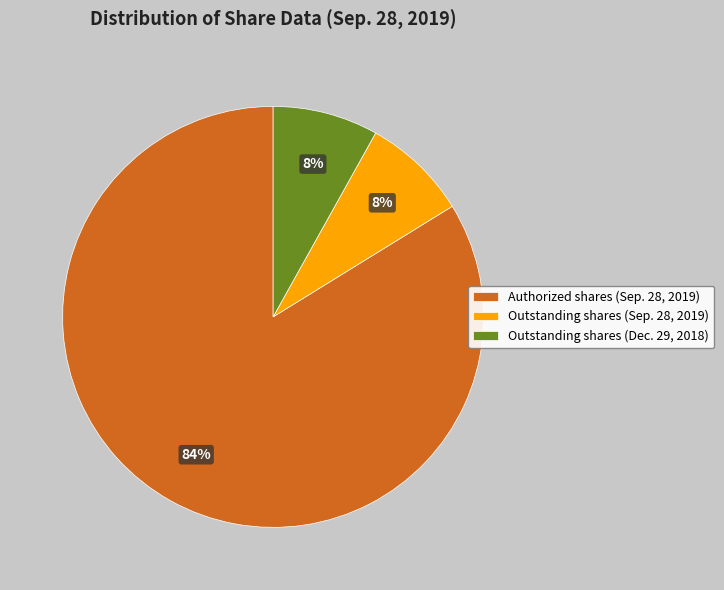

Between Outstanding shares (Dec. 29, 2018) and Authorized shares (Sep. 28, 2019), which is larger?

Authorized shares (Sep. 28, 2019)